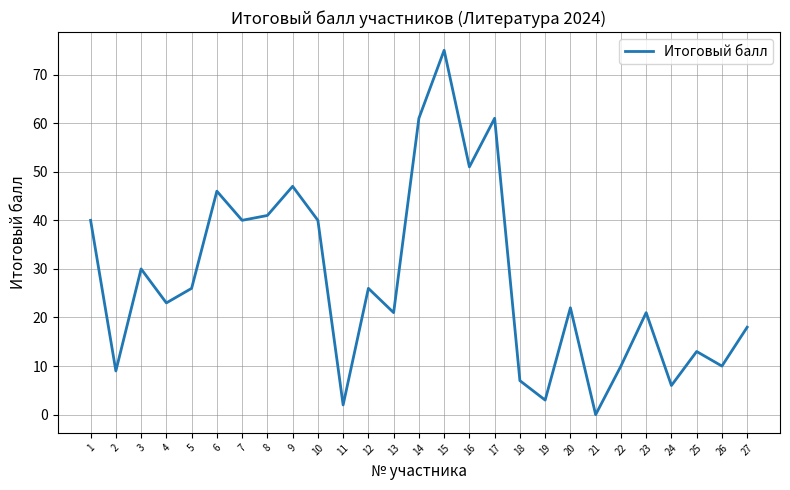

The value at 14 is 61. True or false?

True